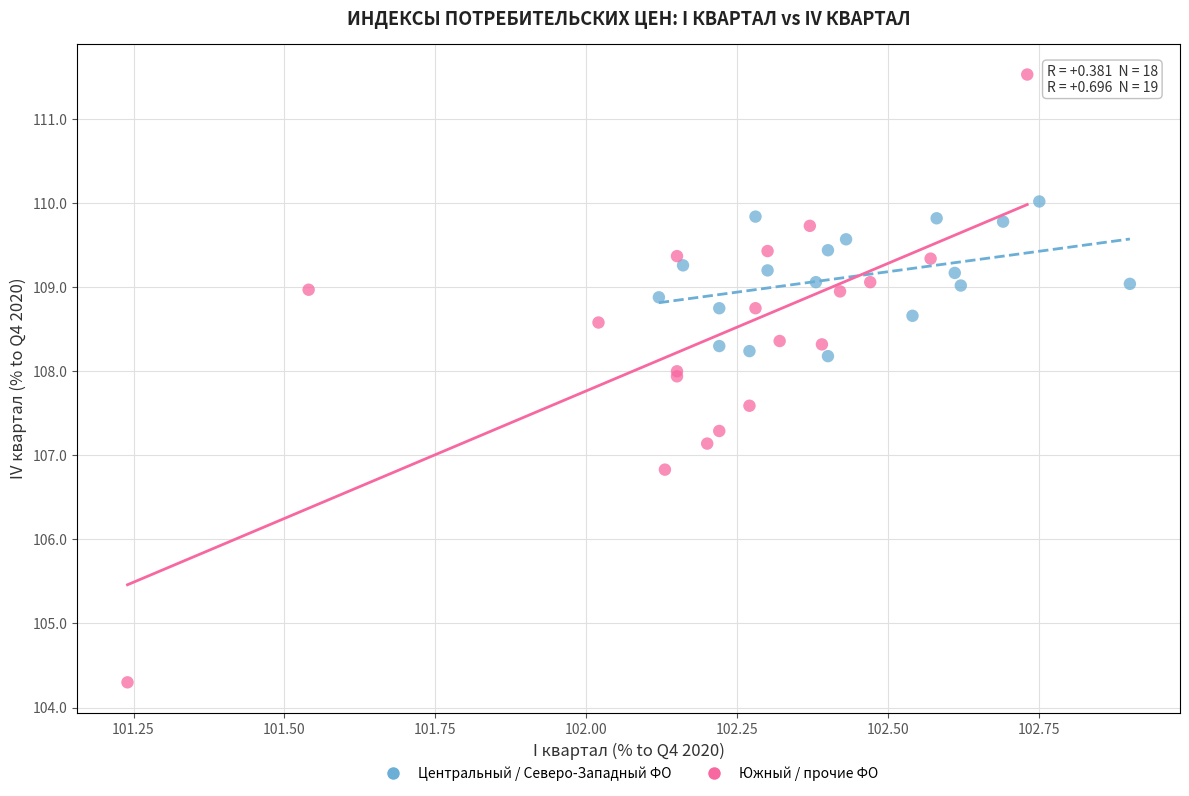

What are all the series names shown in the legend?

Центральный / Северо-Западный ФО, Южный / прочие ФО